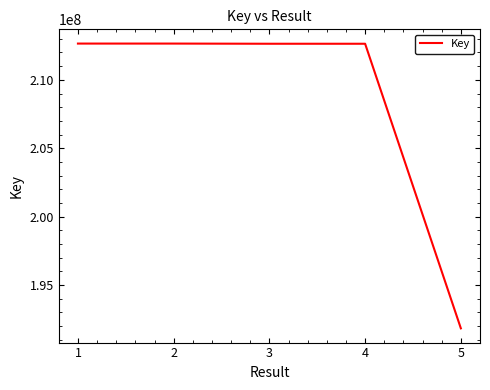

At which label does the data first exceed 212639548?

1